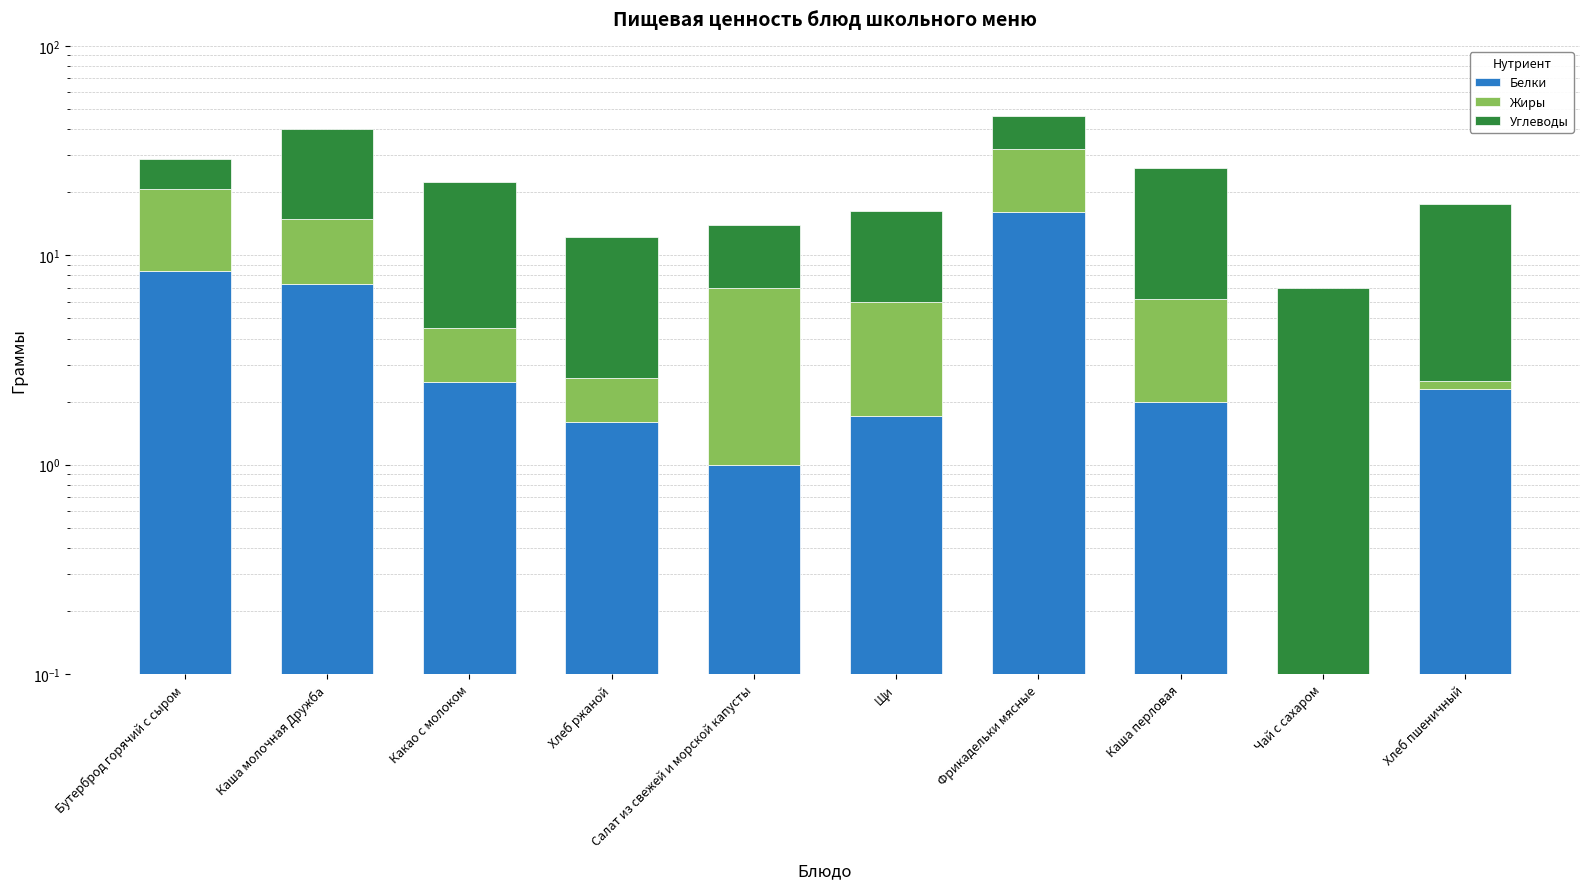

Between Чай с сахаром and Хлеб ржаной, which is larger?

Хлеб ржаной